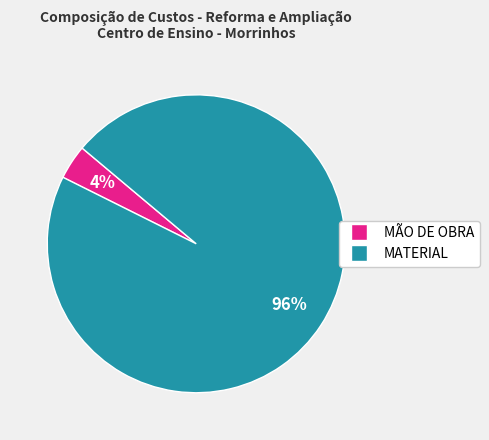

To the nearest percent, what is the average slice percentage?

50%